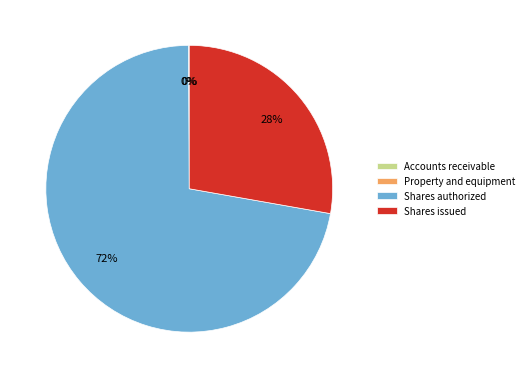

Which slice is the largest?

Shares authorized